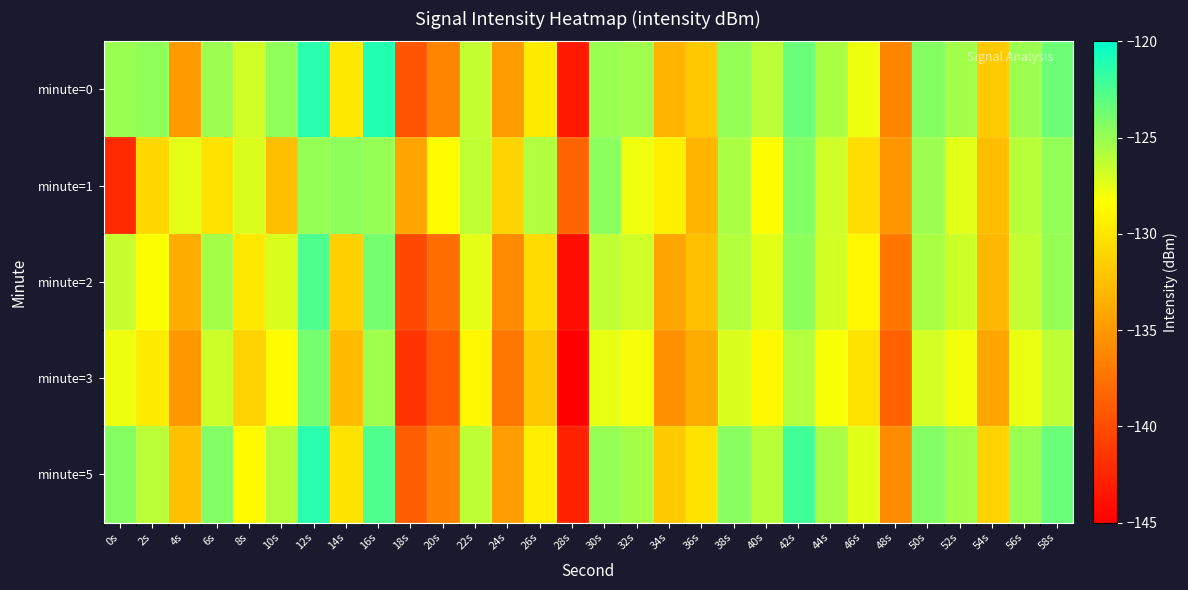

What is the difference between the highest and lowest values at 54s?

3.0